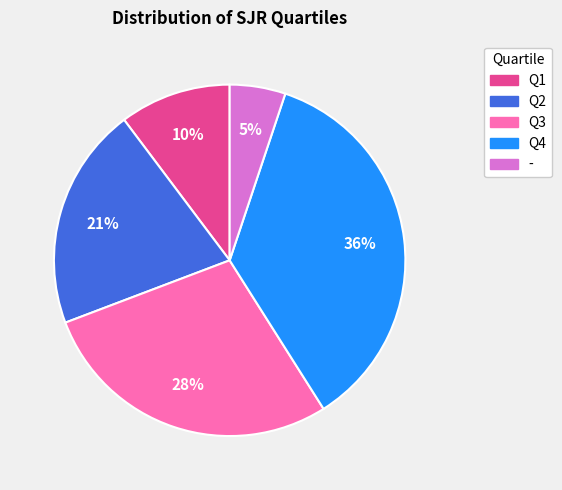

How many segments does this pie chart have?

5